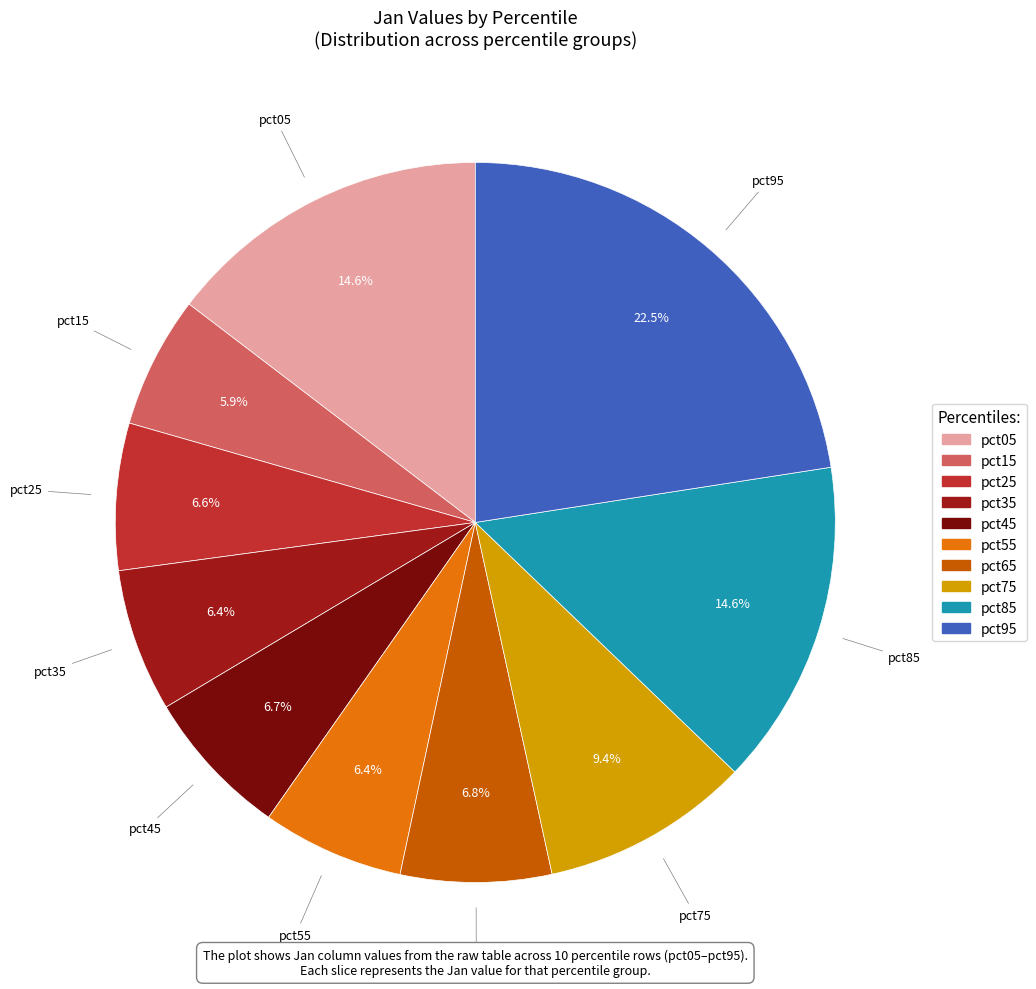

Do pct05 and pct85 together represent more than half of the pie?

No